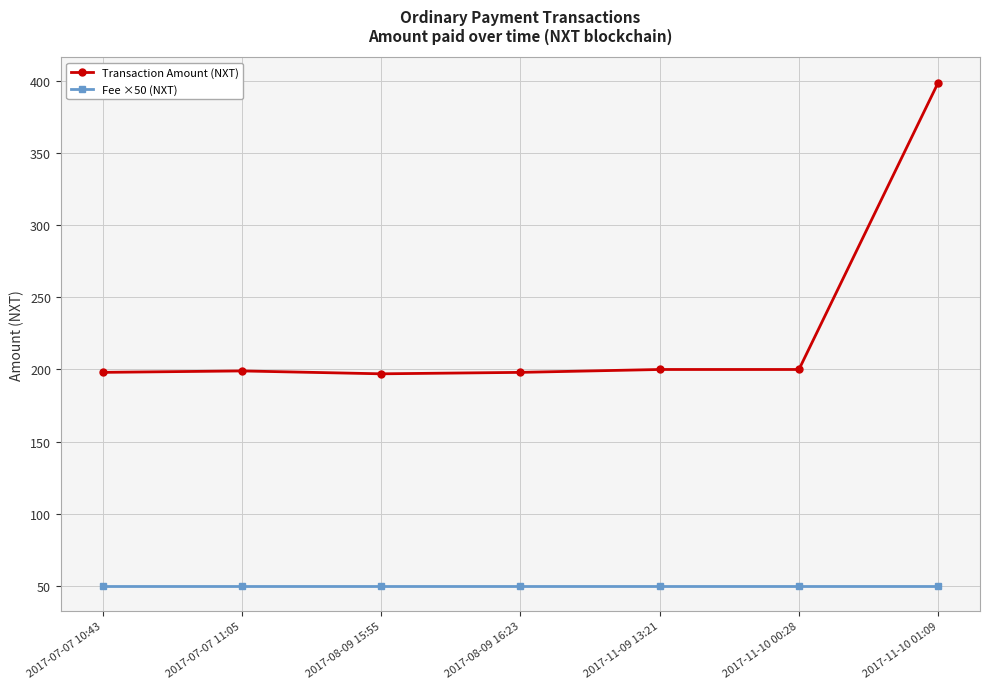

What is the value of the Transaction Amount (NXT) point at the 3rd from the left?

197